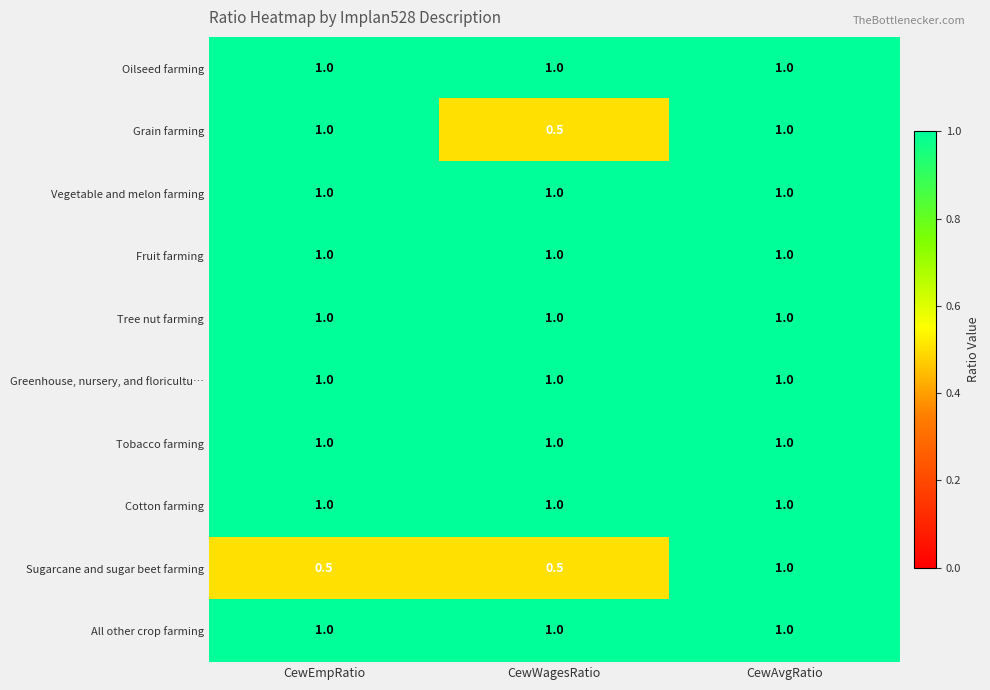

What is the average value of the Oilseed farming series?

1.0